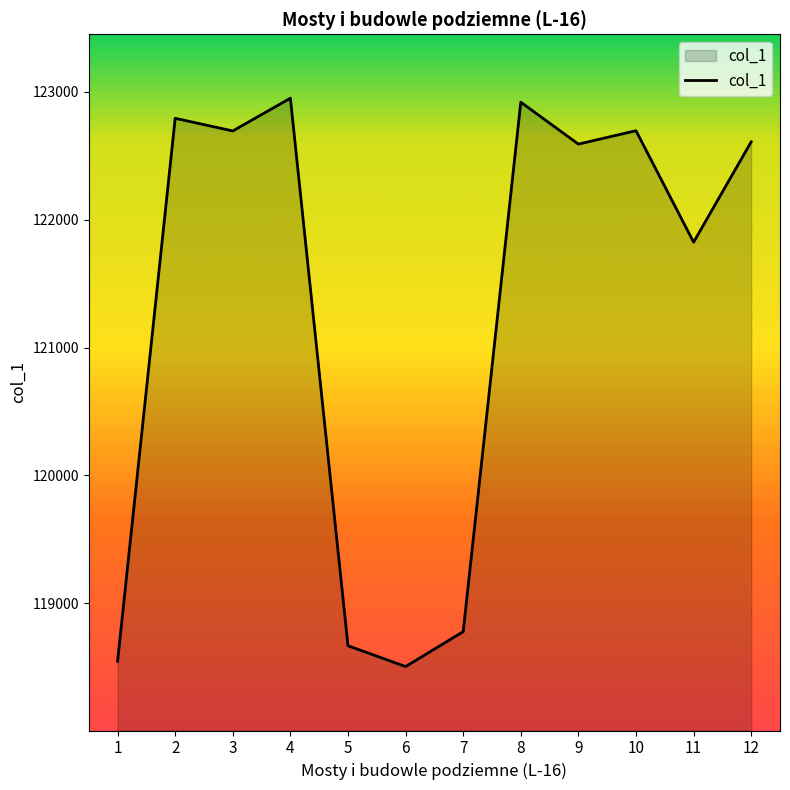

What is the difference between the maximum and minimum values?

4445